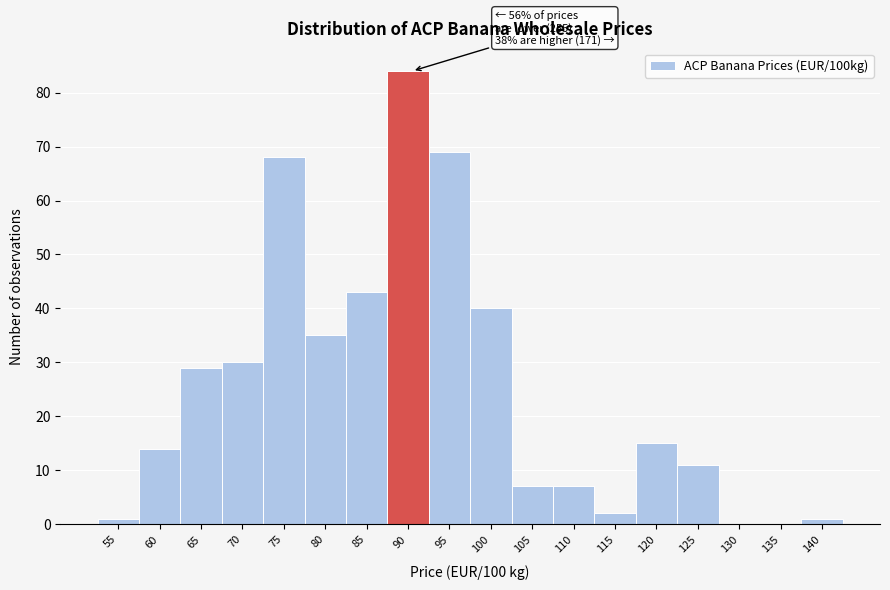

Reading right to left, list all the values displayed in this chart.

140=1	135=0	130=0	125=11	120=15	115=2	110=7	105=7	100=40	95=69	90=84	85=43	80=35	75=68	70=30	65=29	60=14	55=1